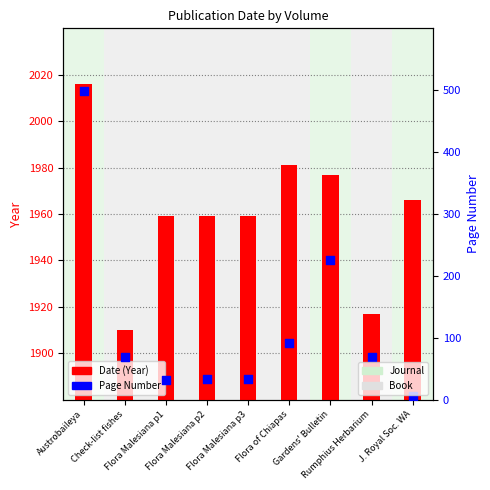

Which series has the largest total across all categories?

Date (Year)